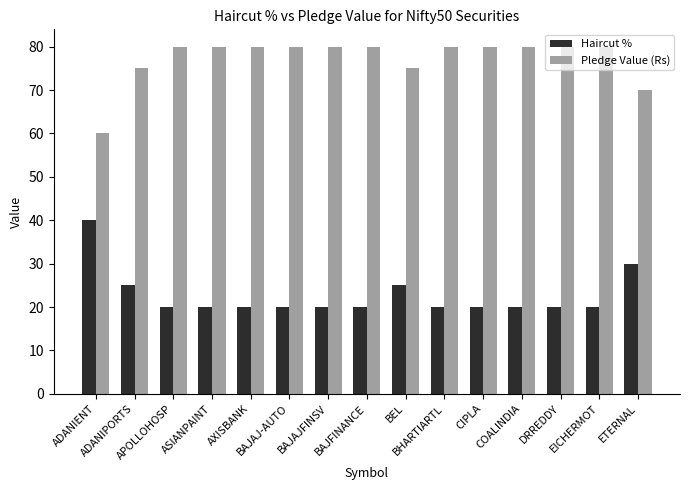

How many categories are shown in the chart?

15